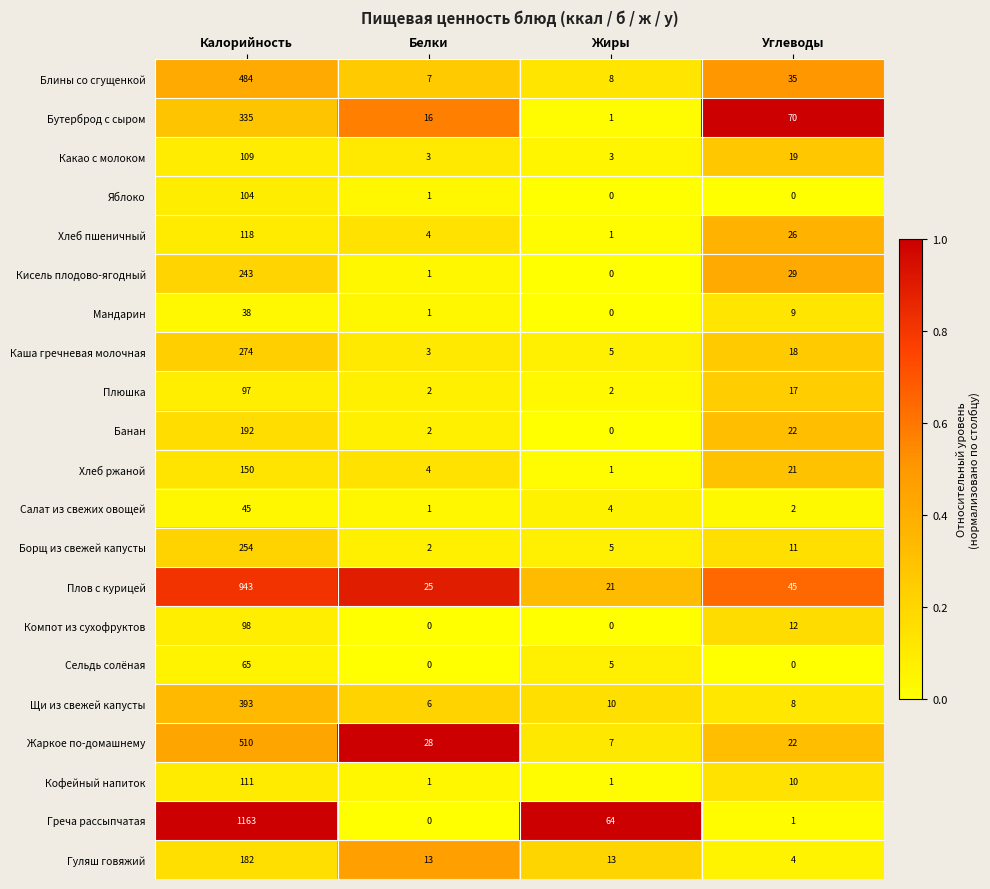

What is the sum of the Плюшка values at Углеводы and Калорийность?

114